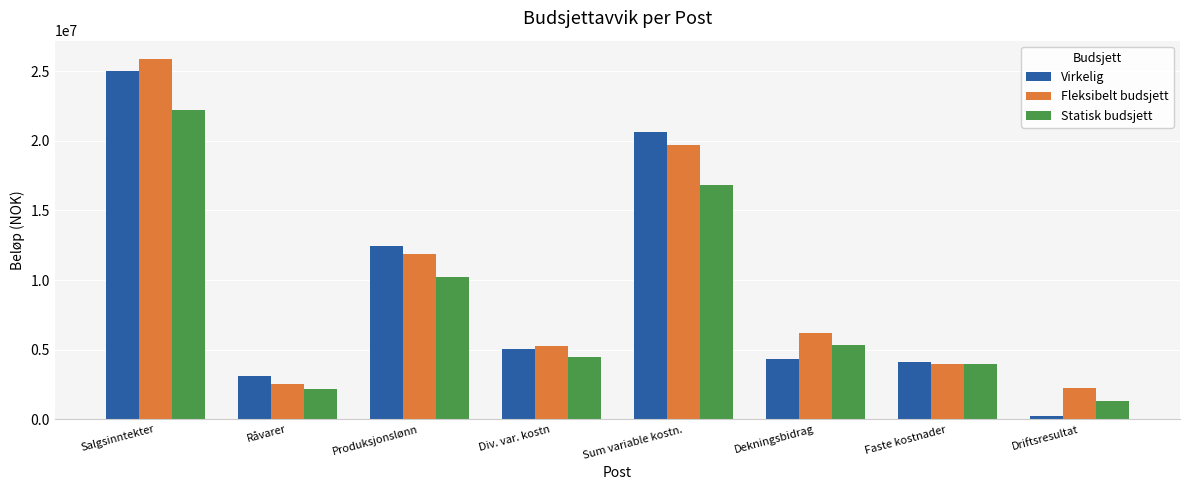

What is the greatest value displayed?

25900000